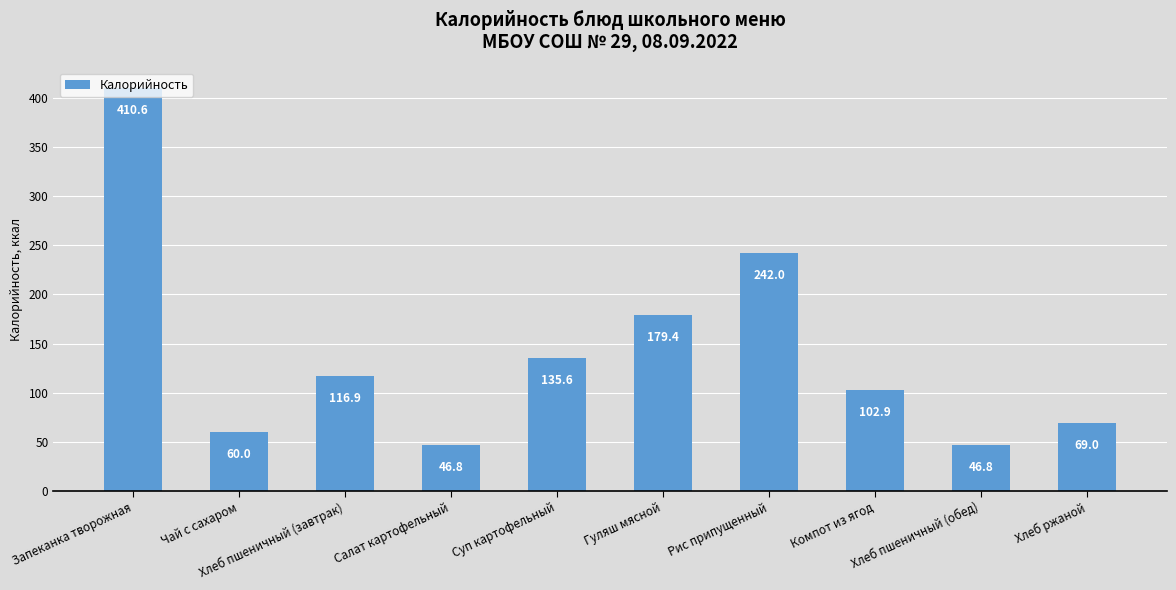

The chart shows a value of 179.4 at Гуляш мясной. True or false?

True